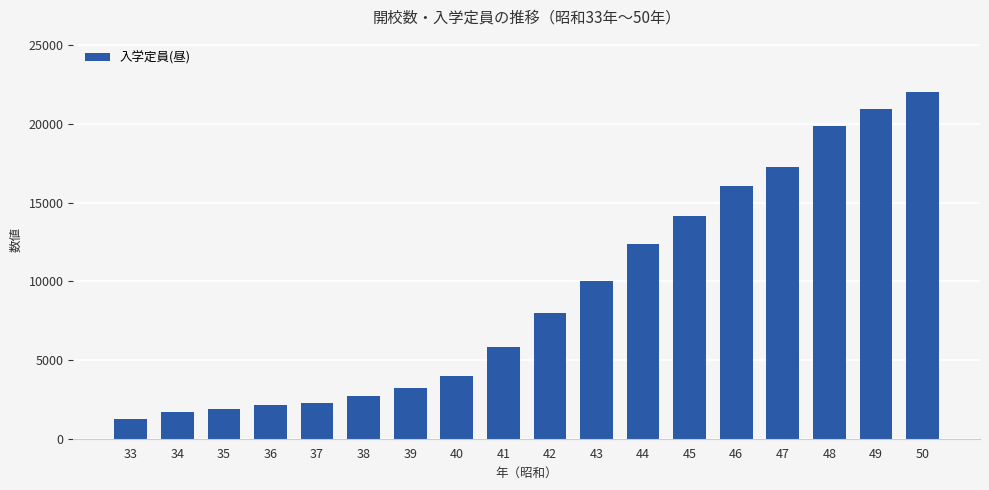

Reading right to left, extract all data points from this chart.

50=22039	49=20953	48=19843	47=17239	46=16029	45=14154	44=12352	43=10037	42=7982	41=5840	40=3960	39=3220	38=2735	37=2250	36=2140	35=1900	34=1670	33=1245